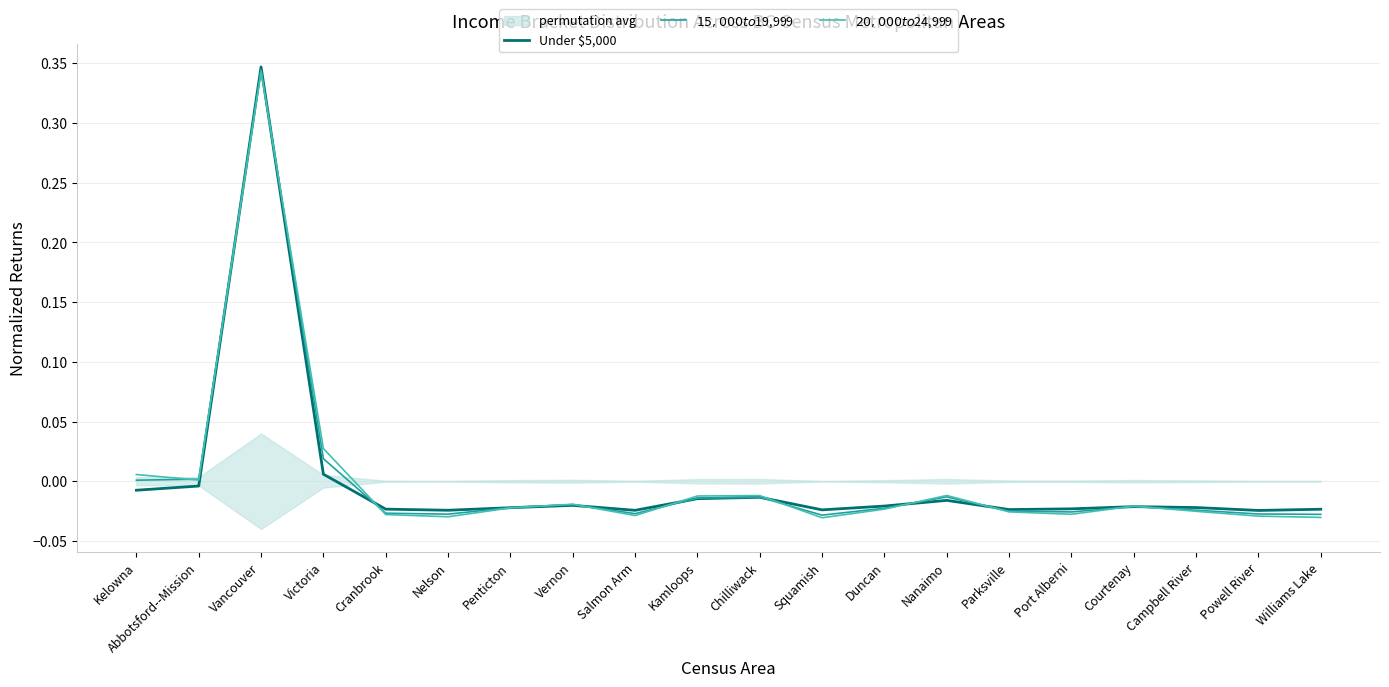

How many data points in Under $5,000 are above 0?

2